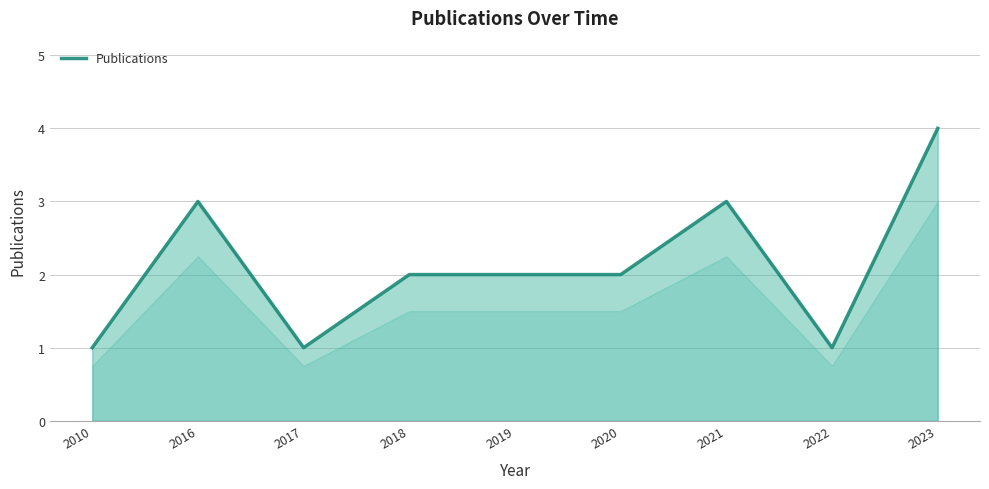

What is the average value?

2